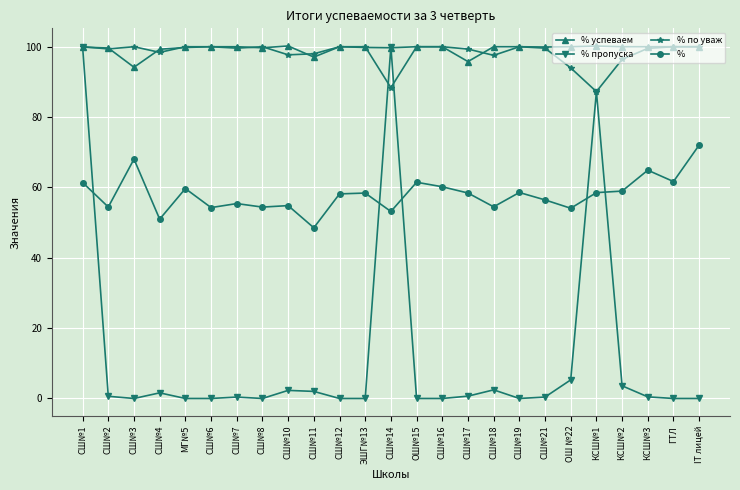

What is the label of the 23rd point from the left?

КСШ№3